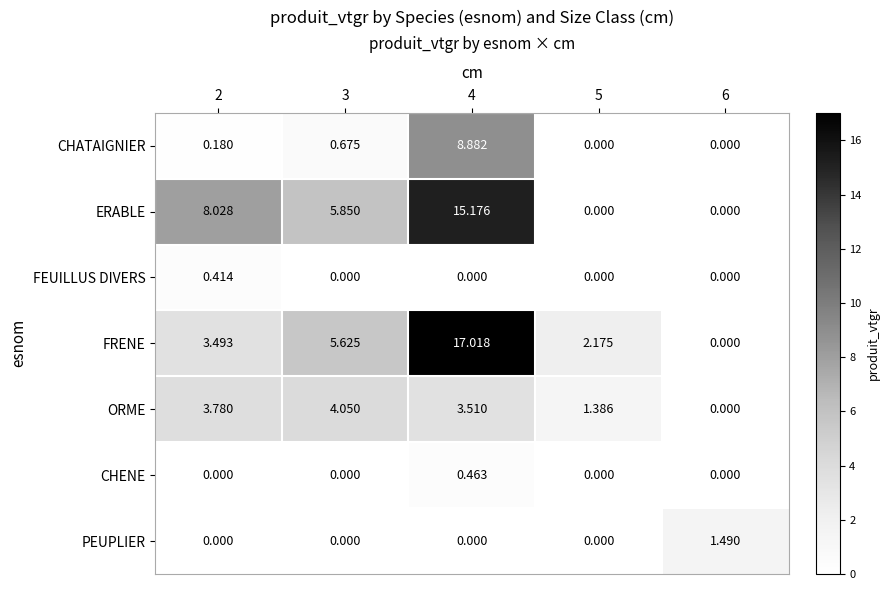

Which series has the largest range (max minus min)?

FRENE